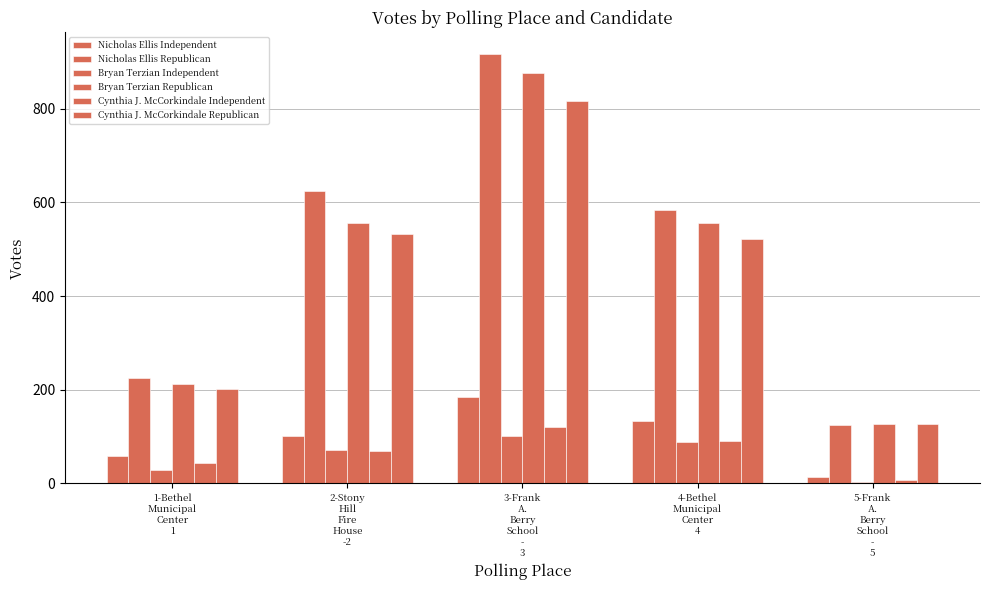

Which series has the largest total across all categories?

Nicholas Ellis Republican